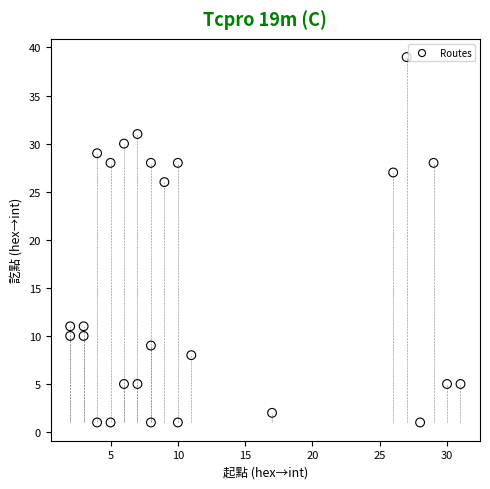

What is the range of X values (max minus min)?

29